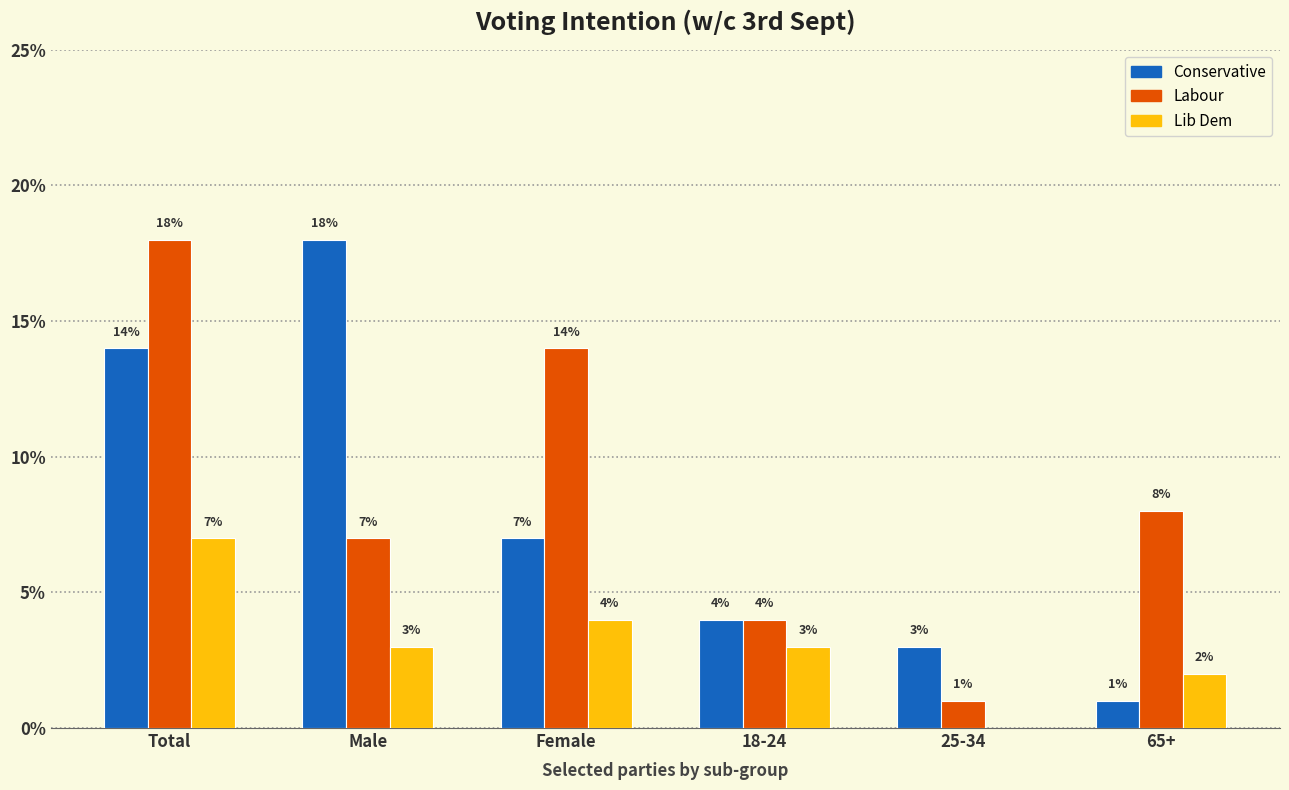

How many distinct data groups are displayed?

3